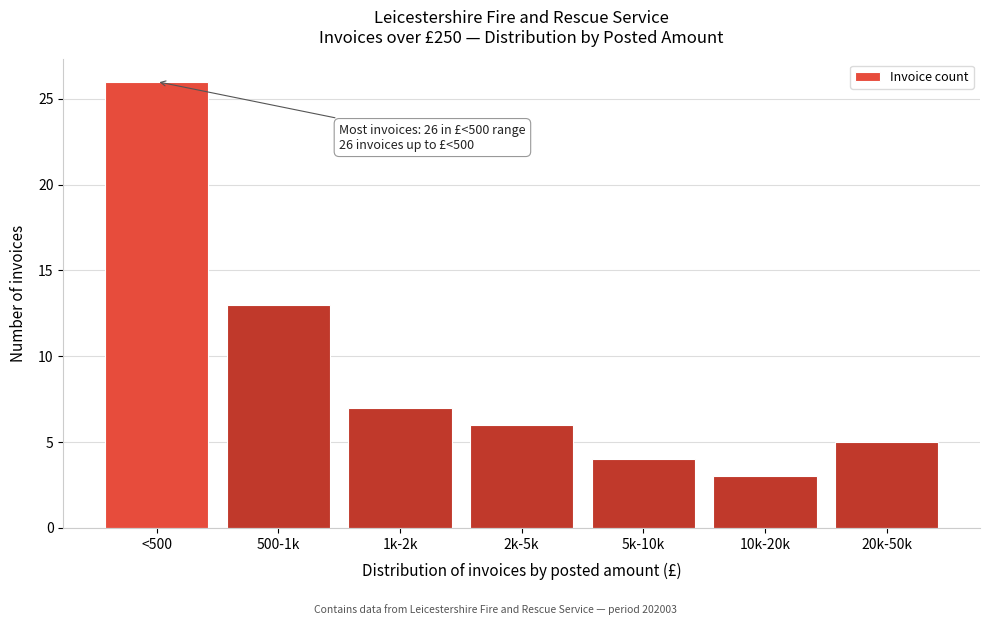

Reading left to right, list all the values displayed in this chart.

26	13	7	6	4	3	5